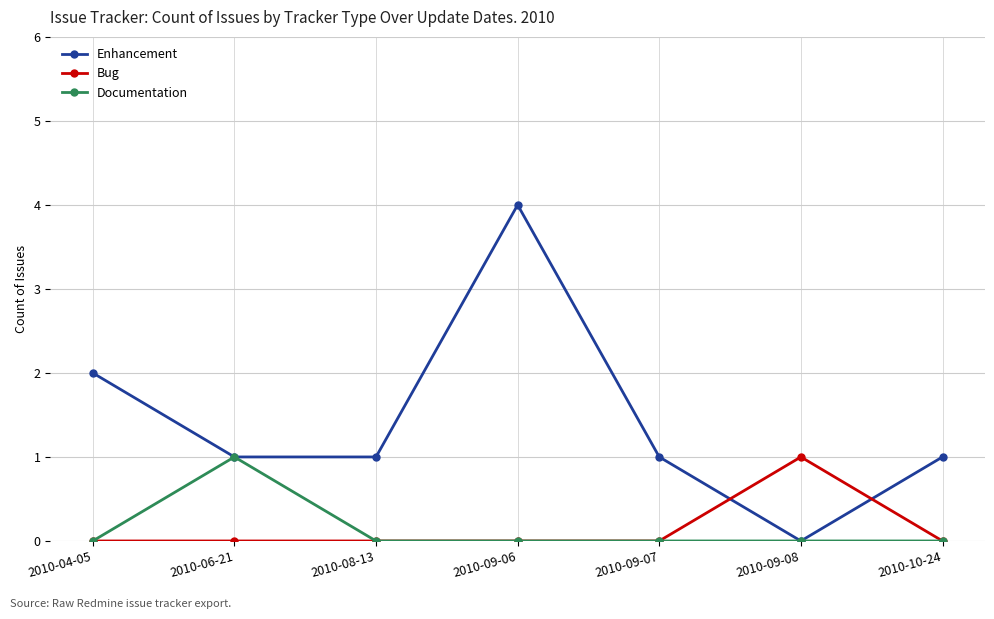

Reading right to left, what are all the values shown in this chart?

Enhancement: 1	0	1	4	1	1	2
Bug: 0	1	0	0	0	0	0
Documentation: 0	0	0	0	0	1	0